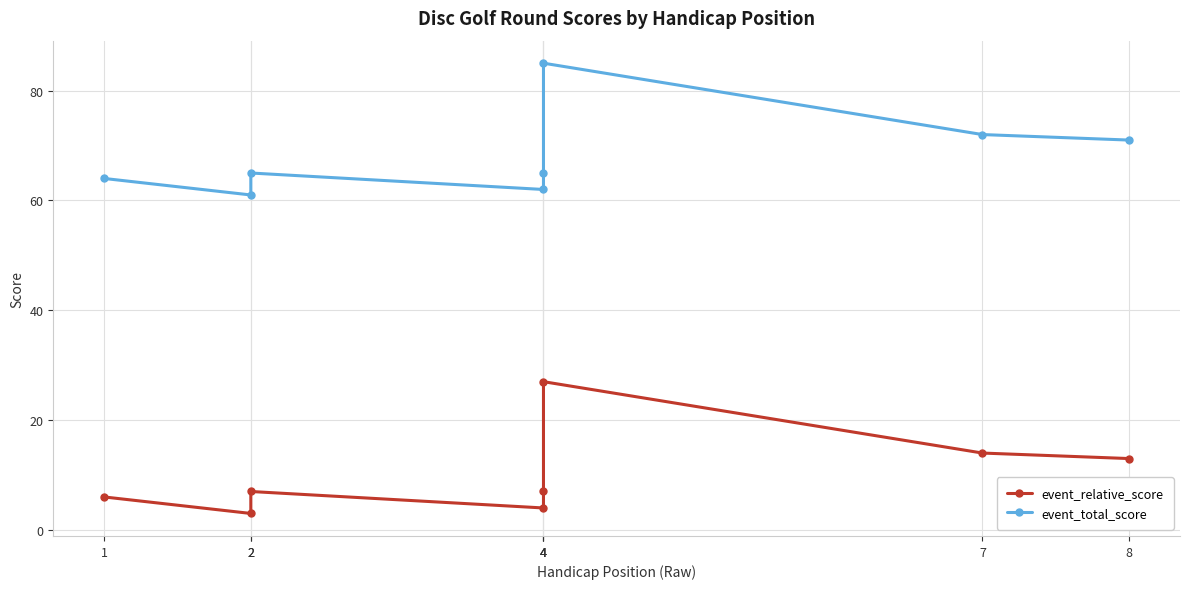

What are all the series names shown in the legend?

event_relative_score, event_total_score